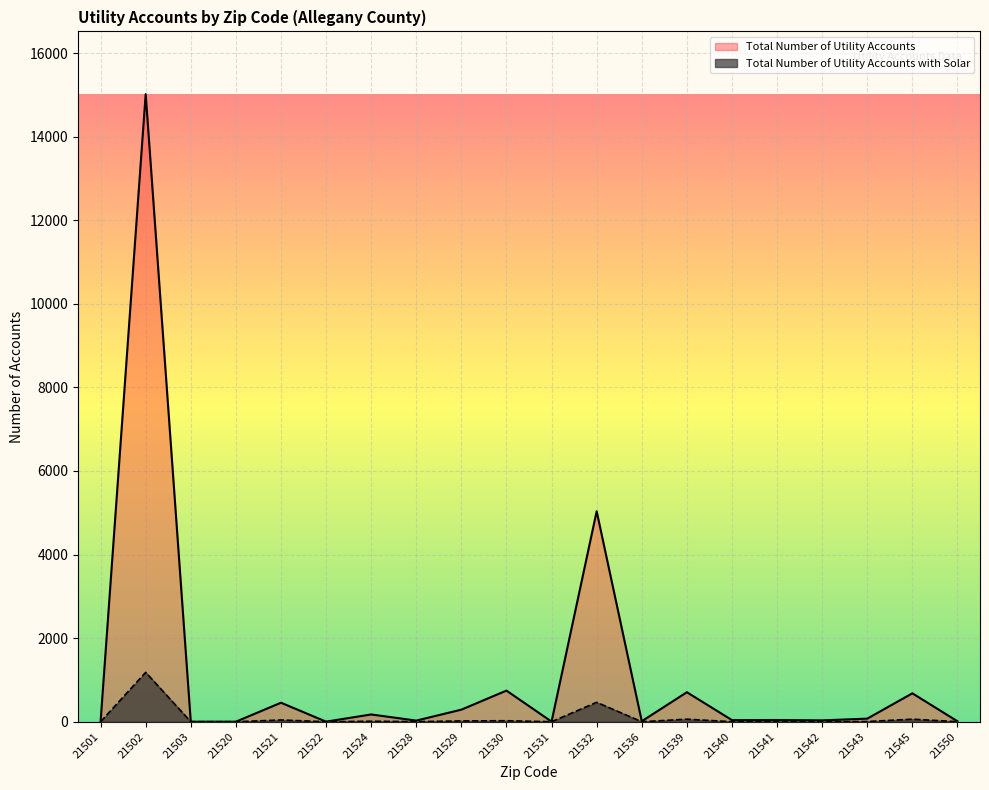

What is the difference between the highest and lowest values at 21542?

30